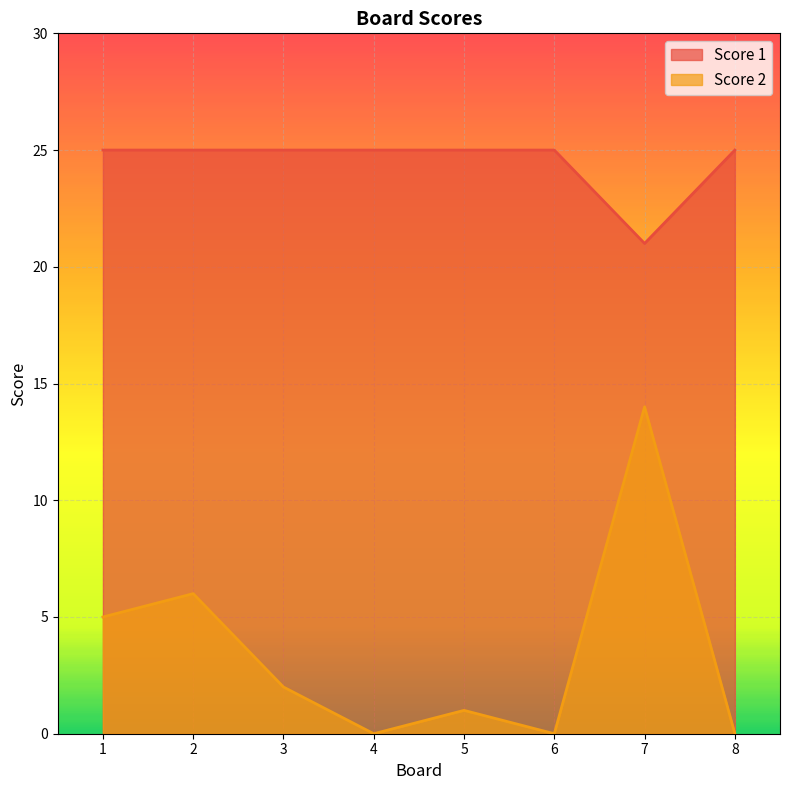

How many lines are shown in the chart?

2